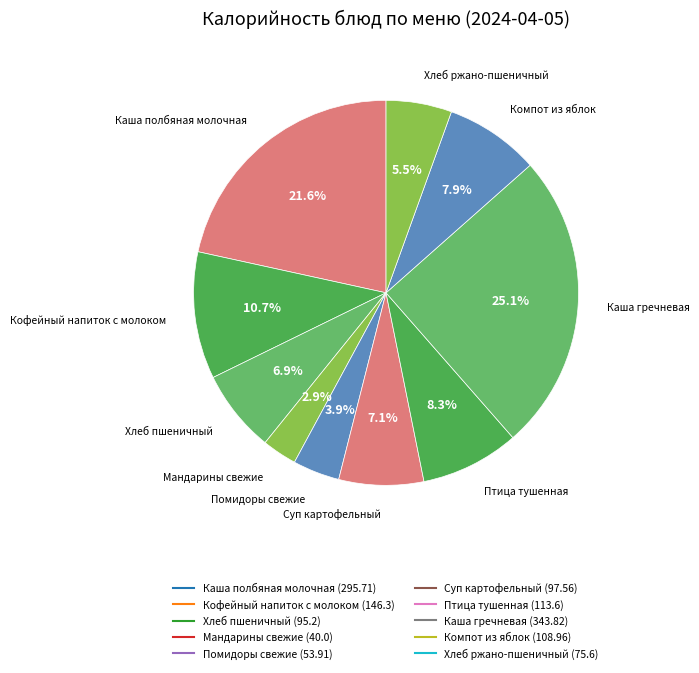

Does Хлеб ржано-пшеничный represent more than half of the total?

No